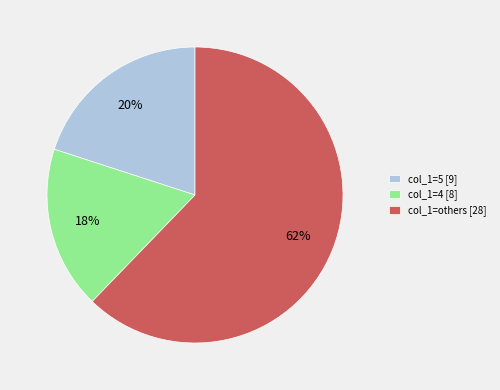

To the nearest percent, what is the average slice percentage?

33%